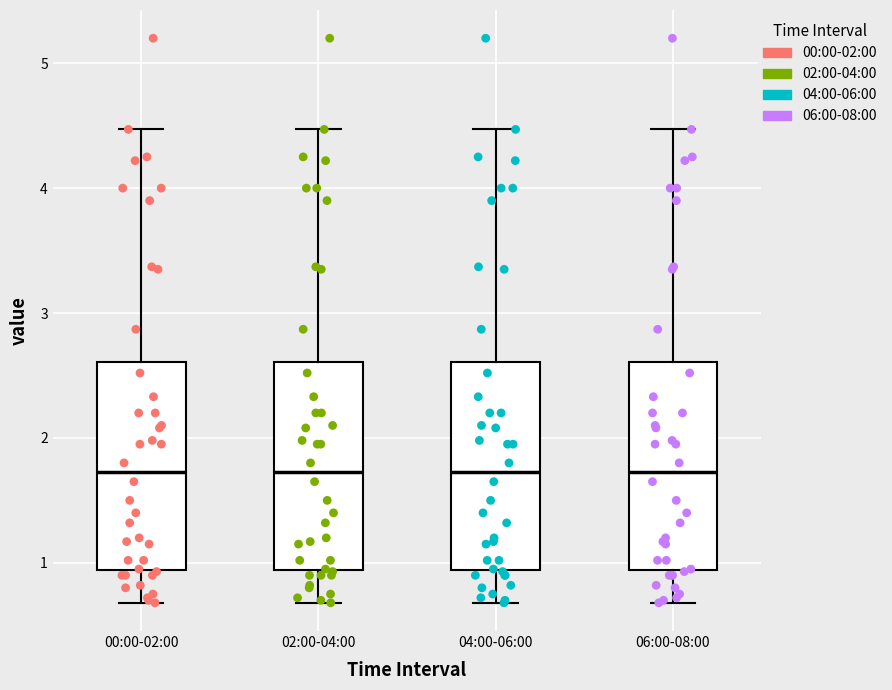

Where does the upper whisker of the box for 02:00-04:00 end on the y-axis? The values are not printed on the chart, so give them approximately, as read against the axis.

4.5